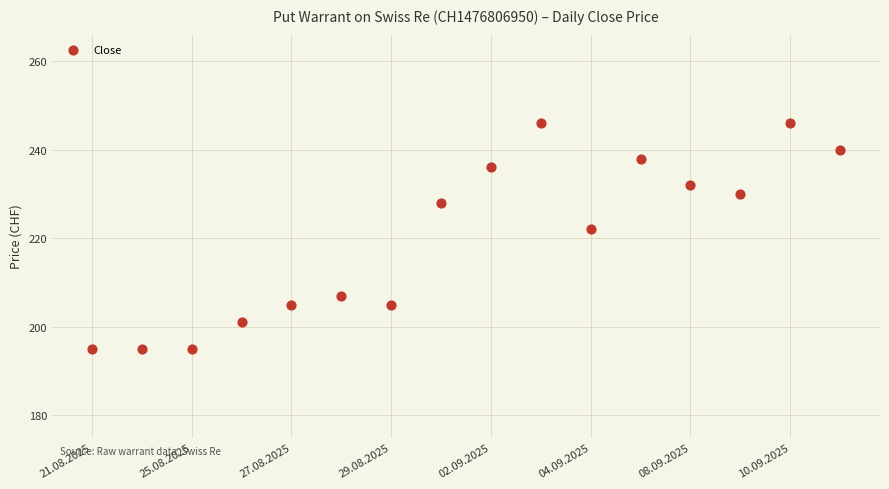

What Y value in the scatter plot is closest to 220?

222